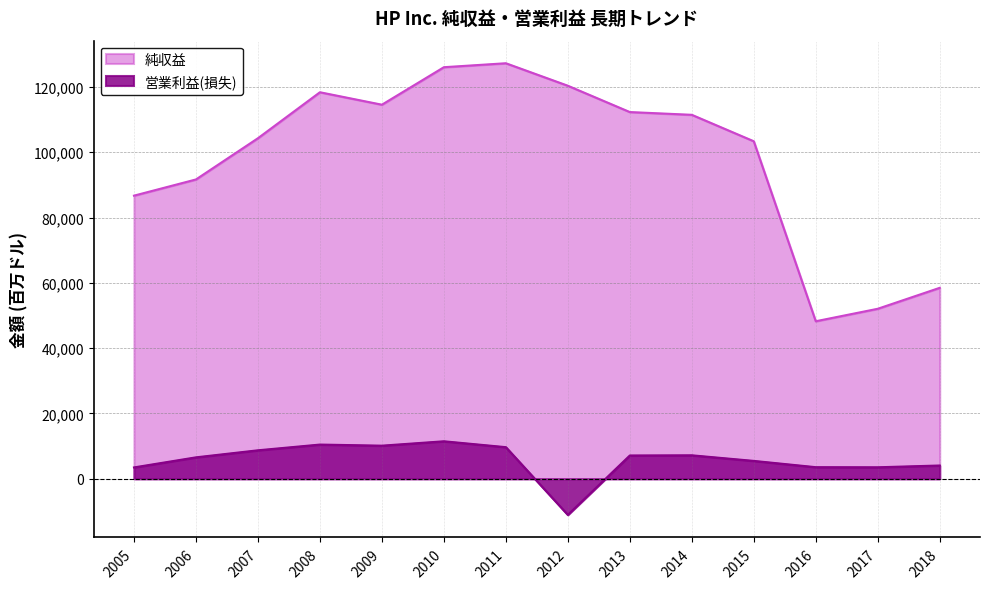

Rank the categories by 営業利益率 value from lowest to highest.

2012, 2005, 2015, 2013, 2014, 2017, 2018, 2006, 2016, 2011, 2007, 2009, 2008, 2010